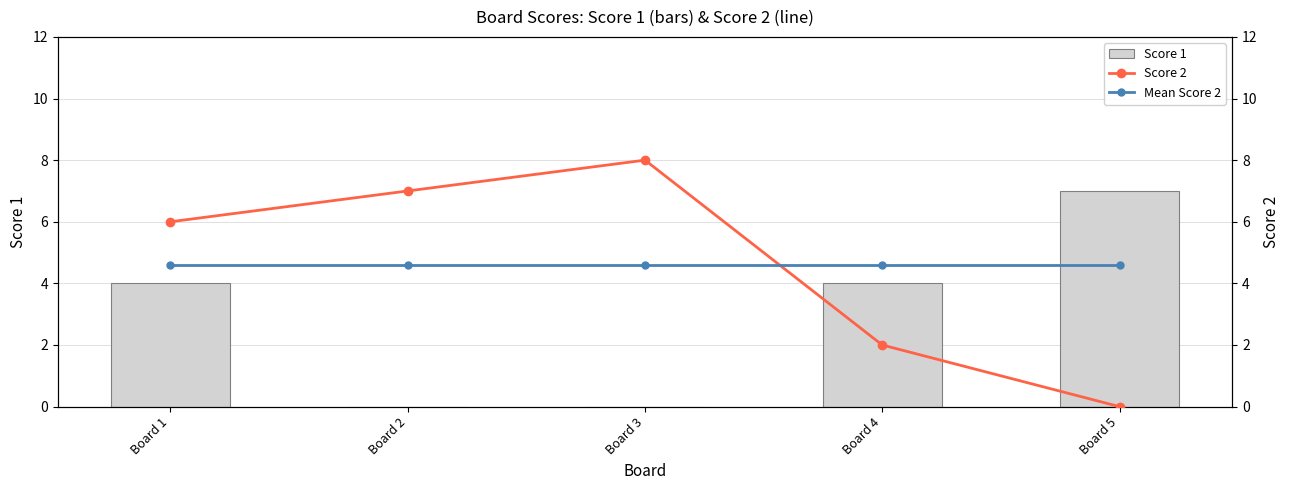

At which category is the sum across all series the highest?

Board 1